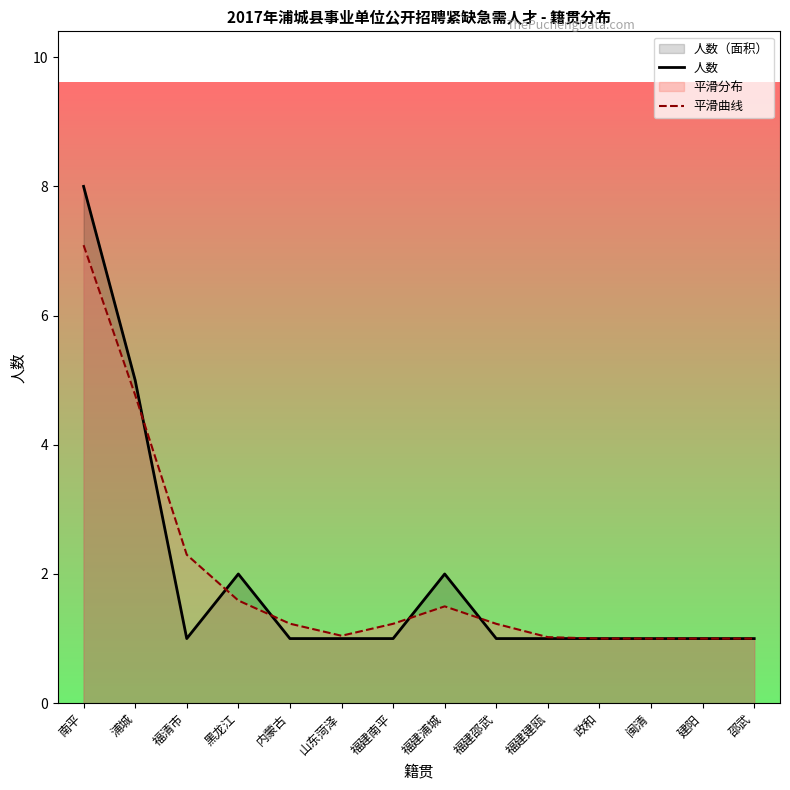

Which series has the largest total across all categories?

平滑曲线